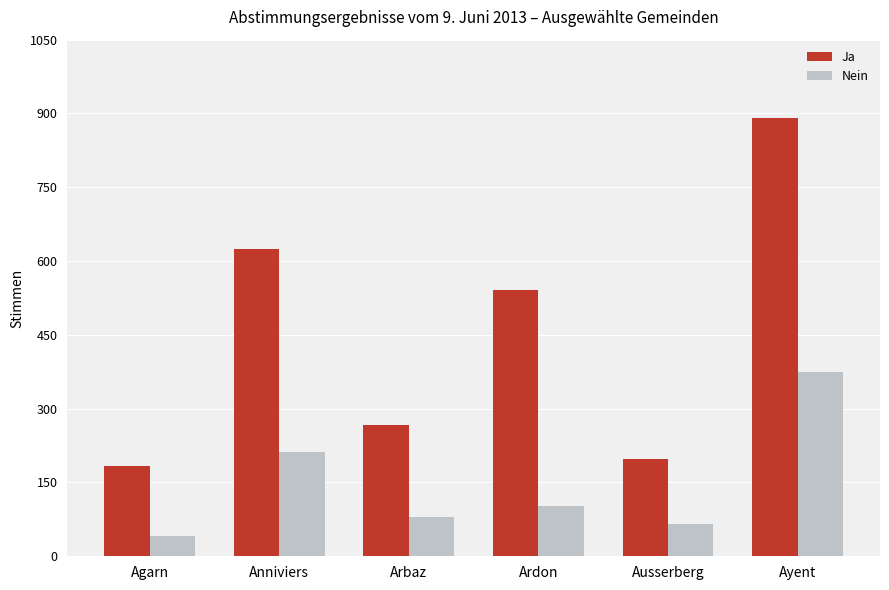

True or false: Ja has a value of 891 at Ayent.

True